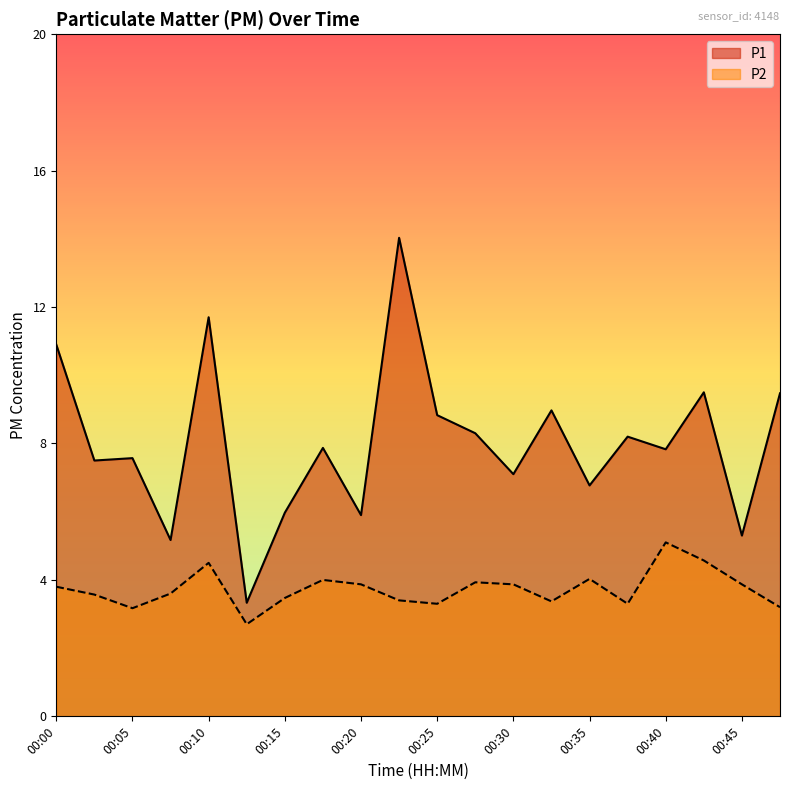

Which series changed the most between 00:05 and 00:08?

P1